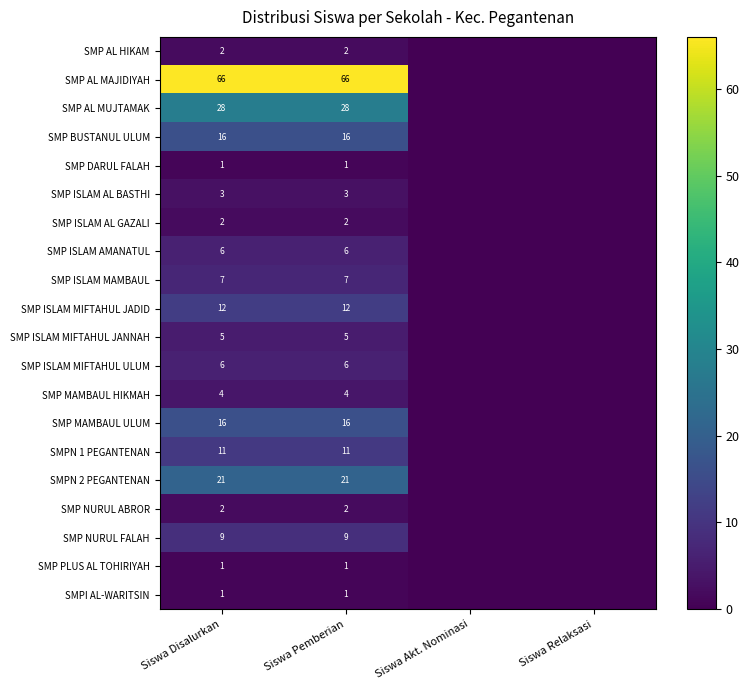

Which category has the highest value across all series?

Siswa Disalurkan